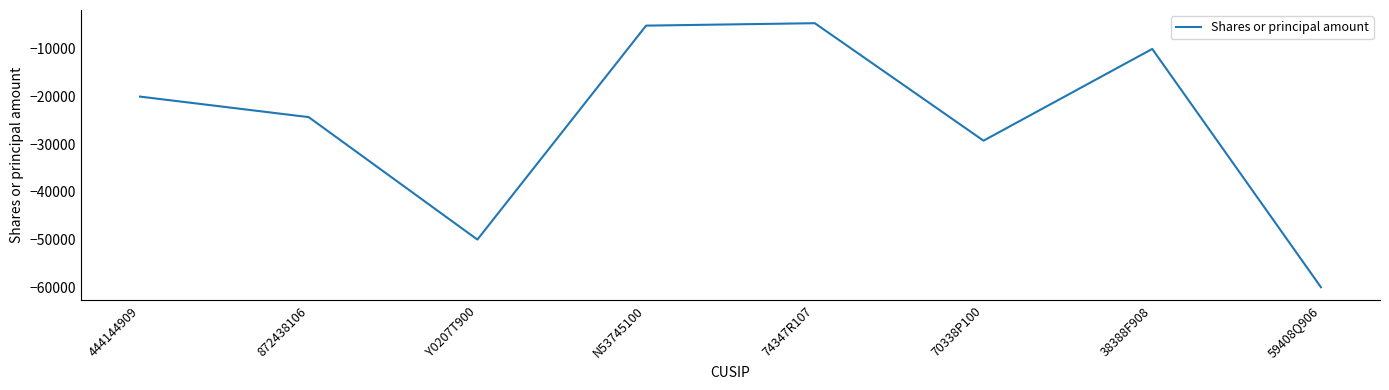

Is this an area chart (filled region under the line)?

No